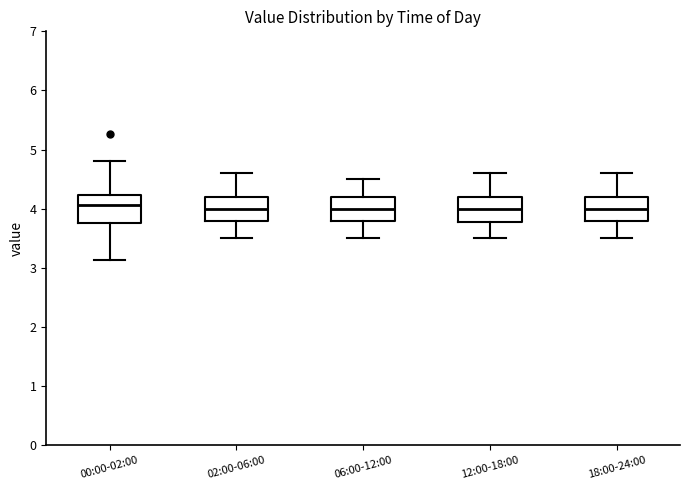

Reading left to right, read every box against the y-axis: the position of its median line, the range the box covers, and the ends of its whiskers. The values are not printed on the chart, so give them approximately, as read against the axis.

00:00-02:00: median 4.1, box 3.8 to 4.2, whiskers 3.1 to 4.8
02:00-06:00: median 4.0, box 3.8 to 4.2, whiskers 3.5 to 4.6
06:00-12:00: median 4.0, box 3.8 to 4.2, whiskers 3.5 to 4.5
12:00-18:00: median 4.0, box 3.8 to 4.2, whiskers 3.5 to 4.6
18:00-24:00: median 4.0, box 3.8 to 4.2, whiskers 3.5 to 4.6